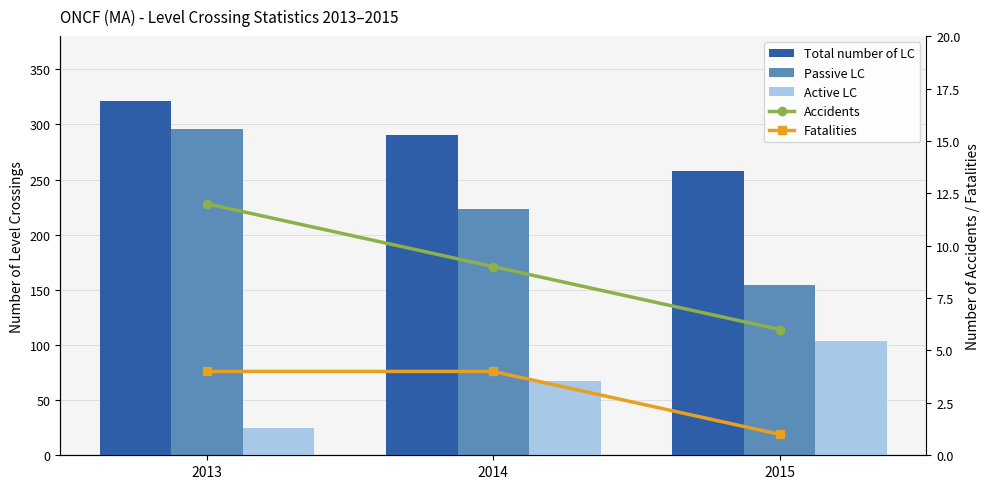

What are all the series names shown in the legend?

Total number of LC, Passive LC, Active LC, Accidents, Fatalities